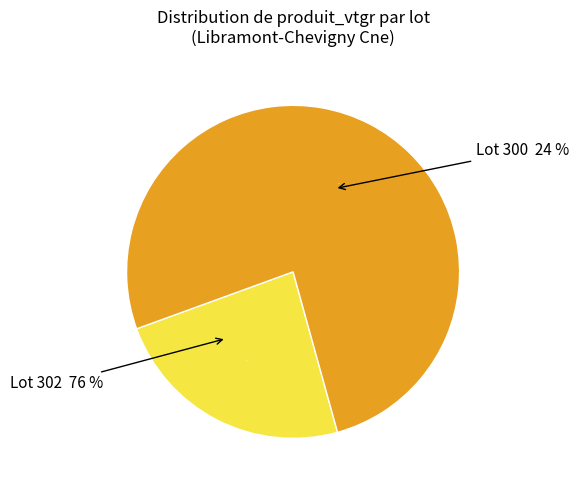

What is the ratio of the value at 302 to the value at 300?

3.2